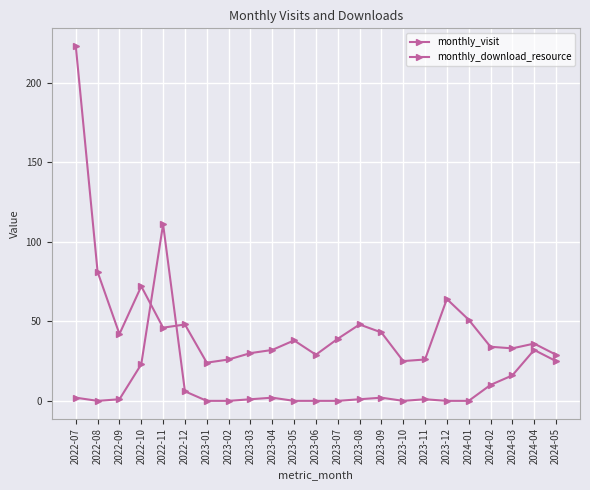

Rank the categories by monthly_download_resource value from lowest to highest.

2022-08, 2023-01, 2023-02, 2023-05, 2023-06, 2023-07, 2023-10, 2023-12, 2024-01, 2022-09, 2023-03, 2023-08, 2023-11, 2022-07, 2023-04, 2023-09, 2022-12, 2024-02, 2024-03, 2022-10, 2024-05, 2024-04, 2022-11